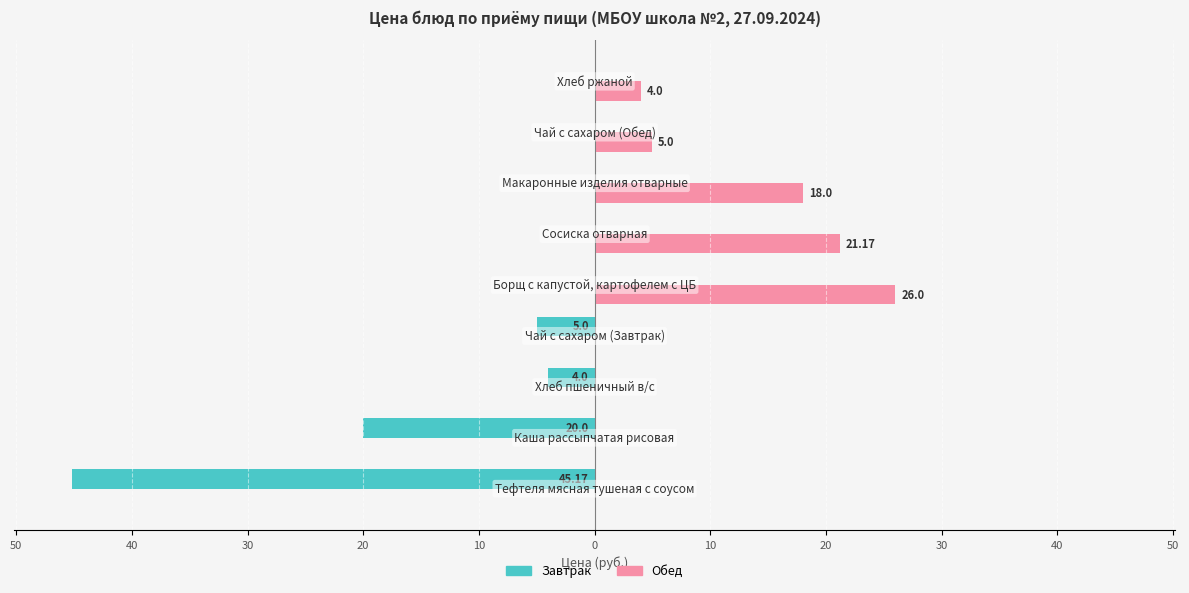

What are all the series names shown in the legend?

Завтрак, Обед